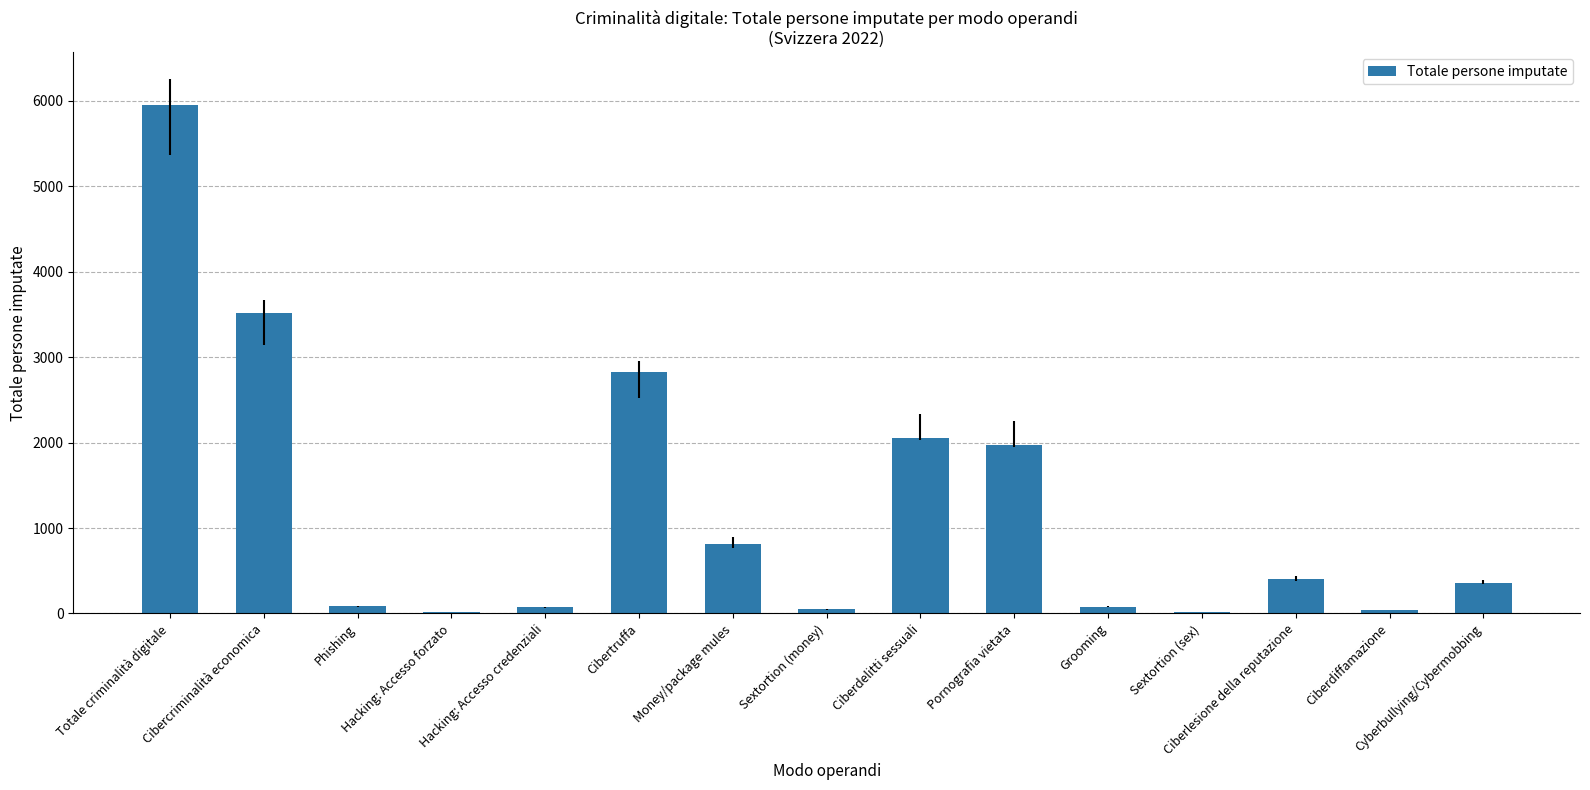

At which label does the data first exceed 360?

Totale criminalità digitale